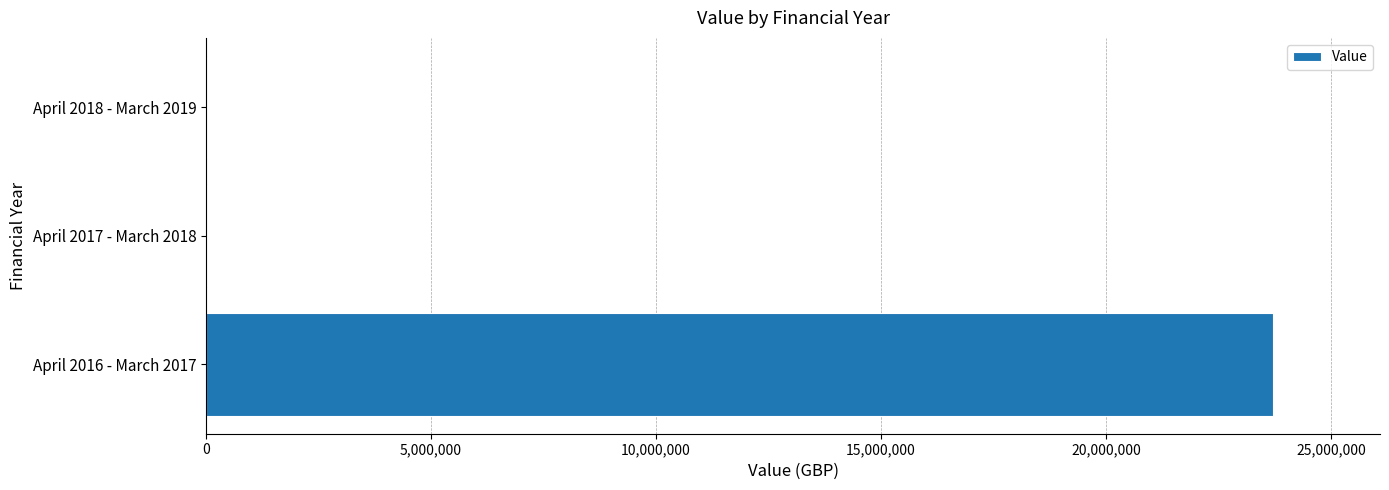

What is the maximum value shown in the chart?

23715178